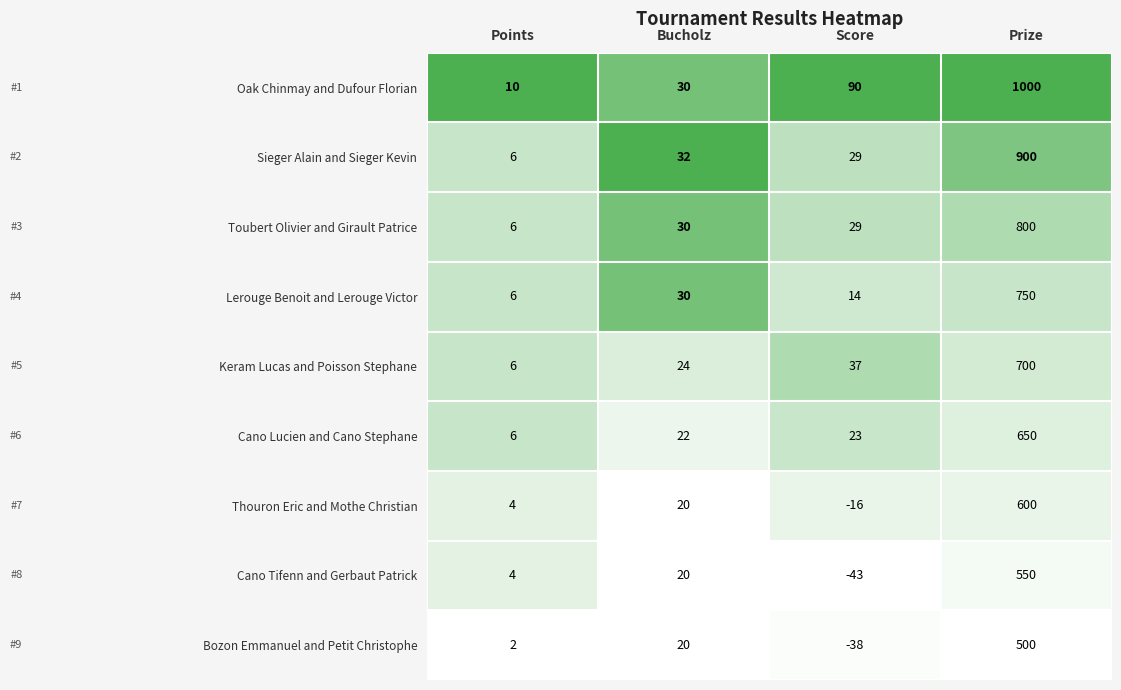

Which series has the largest range (max minus min)?

Oak Chinmay and Dufour Florian